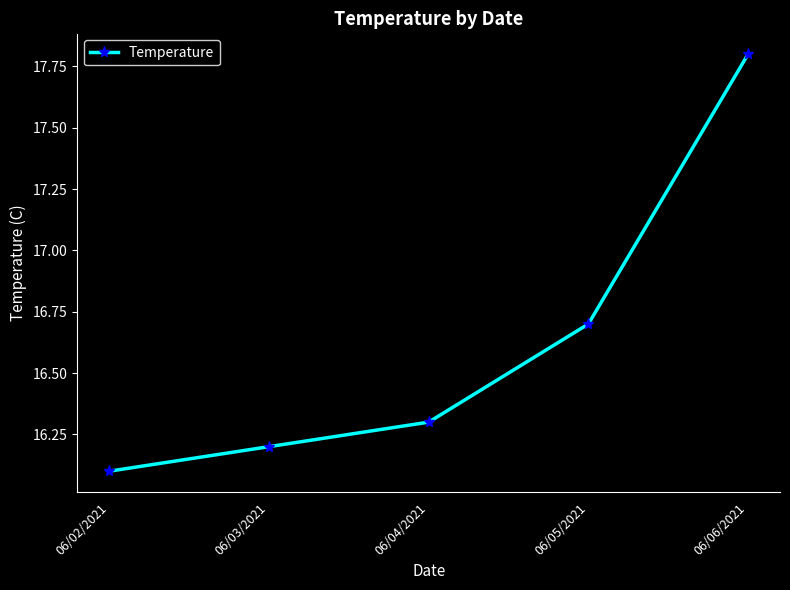

What is the difference between the maximum and minimum values?

1.7